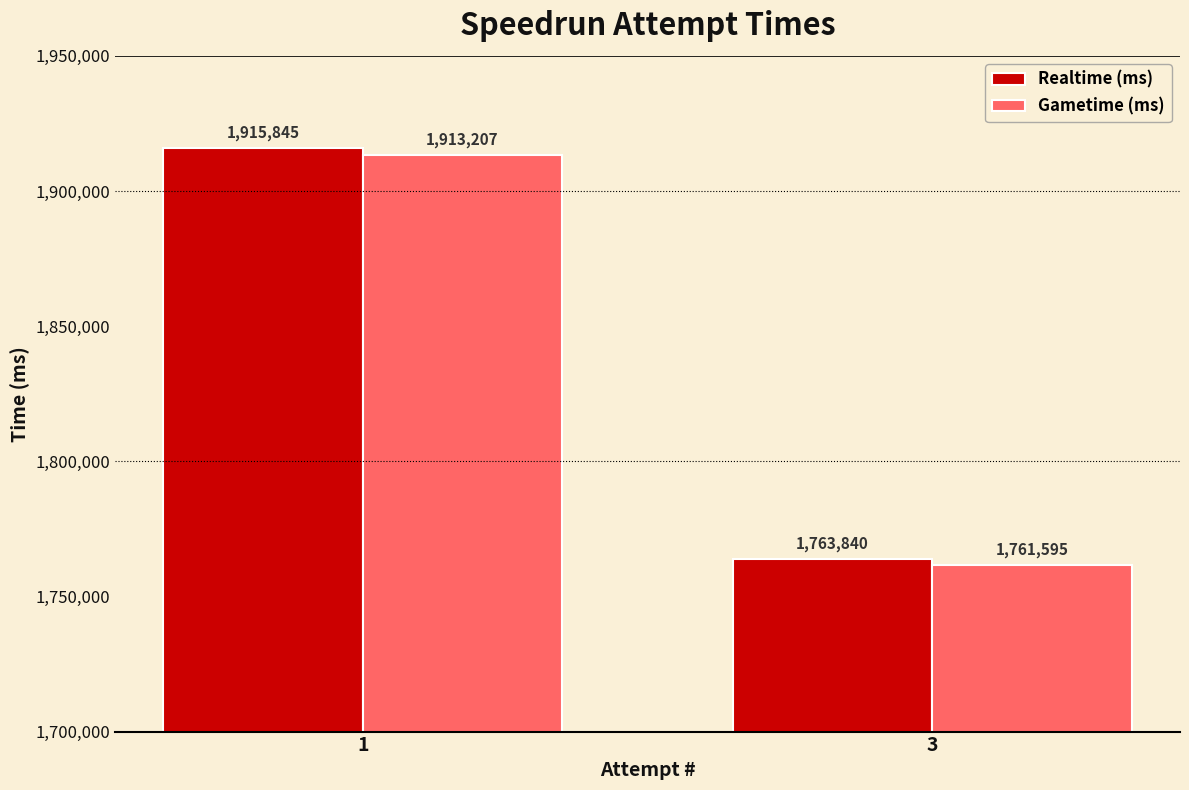

Reading right to left, extract all data points from this chart.

Realtime (ms): 3=1763840	1=1915845
Gametime (ms): 3=1761595	1=1913207